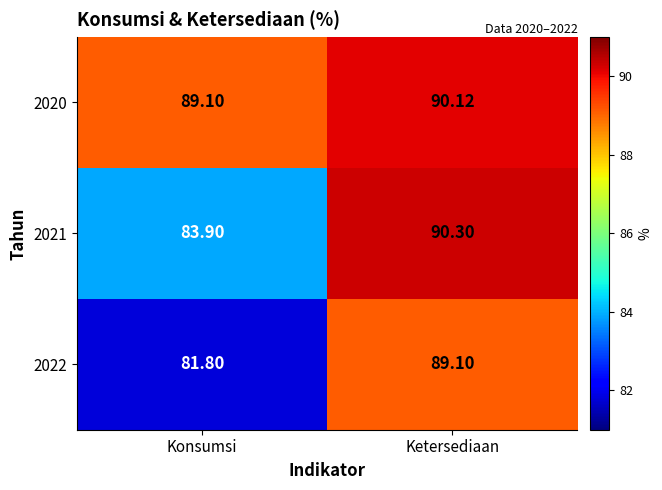

List the labels in order of 2022 value, largest first.

Ketersediaan, Konsumsi